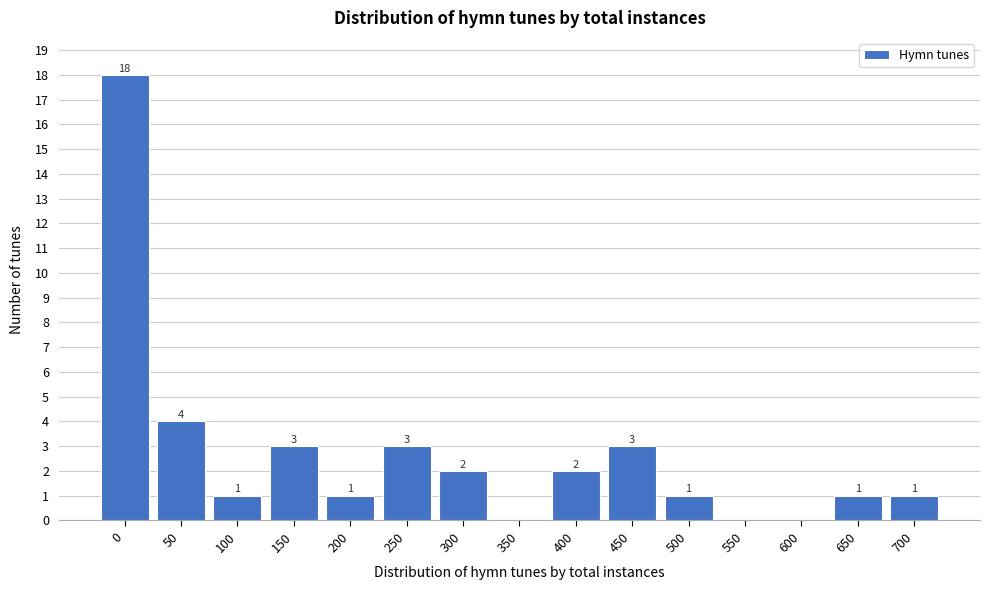

Reading left to right, list all the values displayed in this chart.

0=18	50=4	100=1	150=3	200=1	250=3	300=2	350=0	400=2	450=3	500=1	550=0	600=0	650=1	700=1